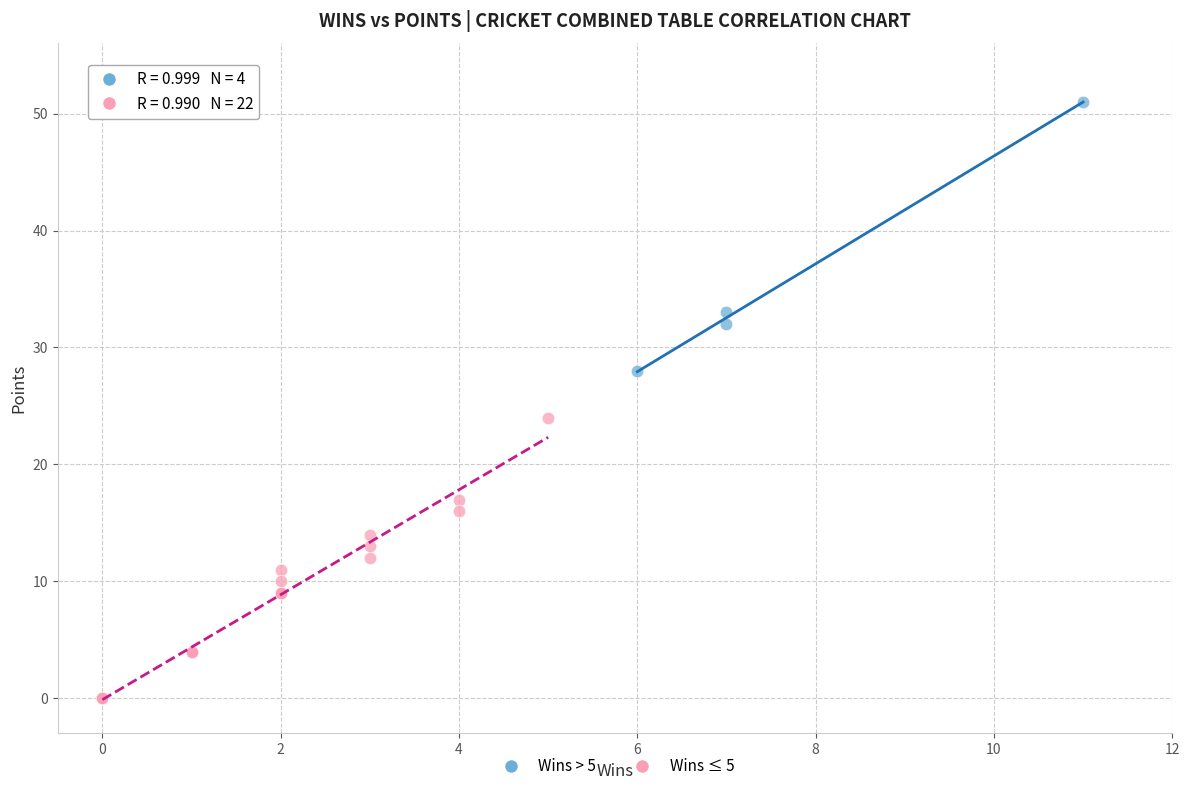

Which series reaches the minimum Y coordinate?

Wins ≤ 5